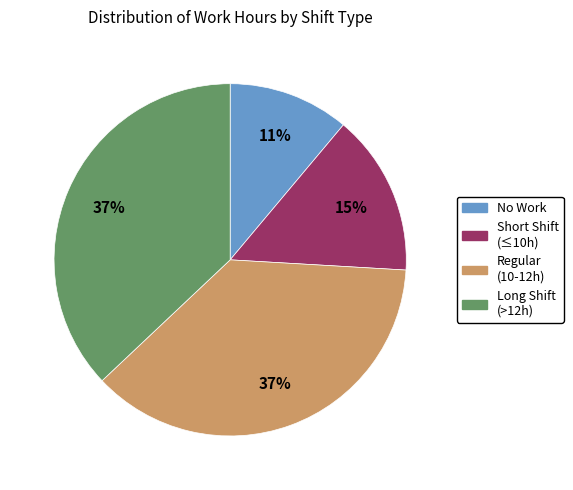

To the nearest percent, what is the difference between the largest and smallest slice percentages?

26%